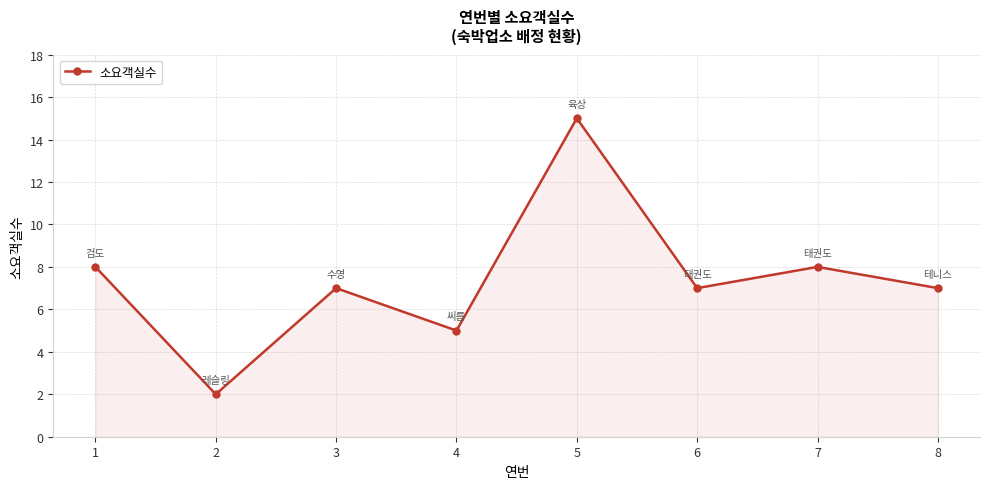

What is the greatest value displayed?

15